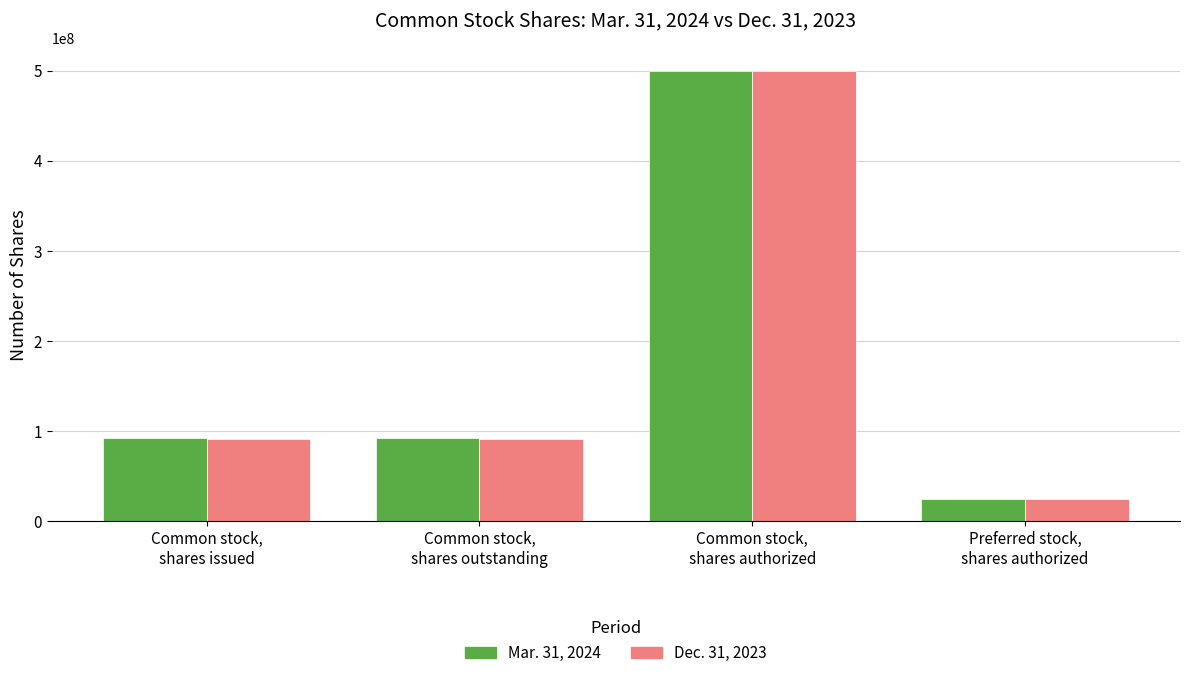

What value does the Mar. 31, 2024 series have at Common stock,
shares authorized, to the nearest 50?

500000000